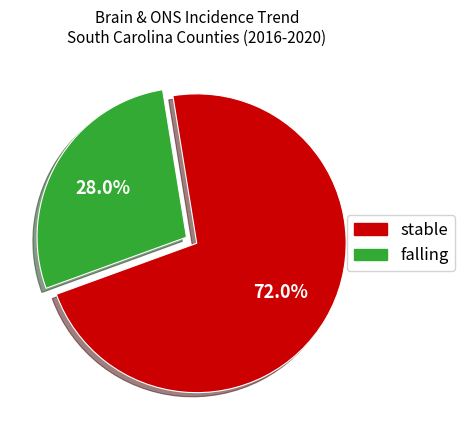

Is there a majority slice in this chart?

Yes